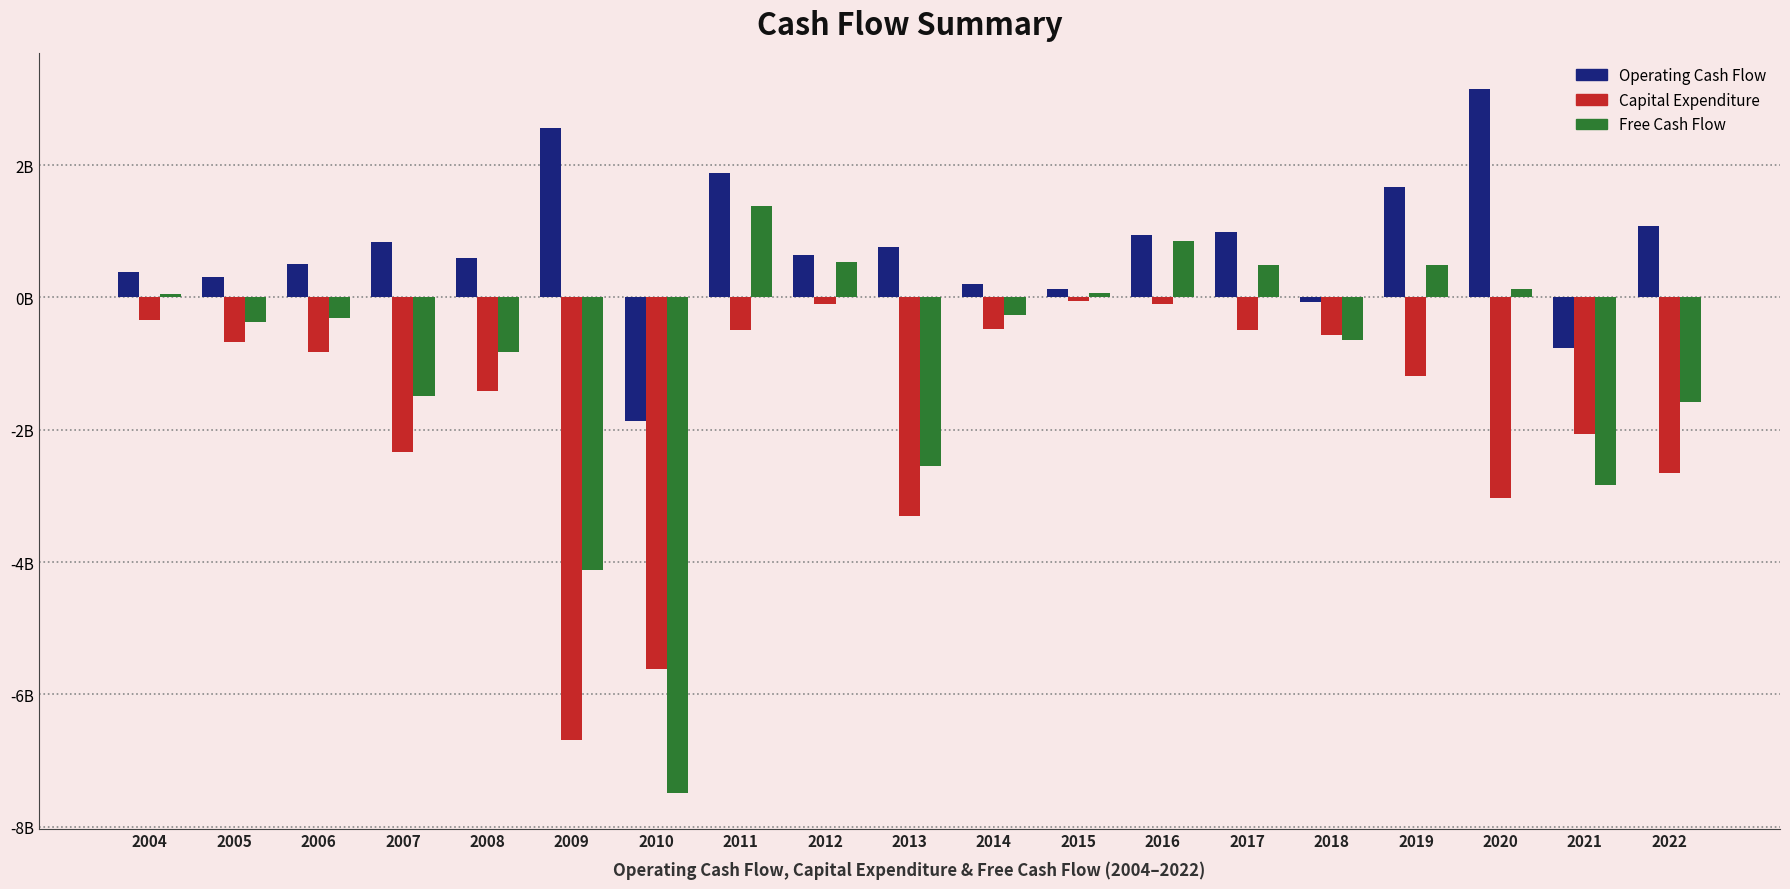

At which category does the chart reach its peak across all series?

2020